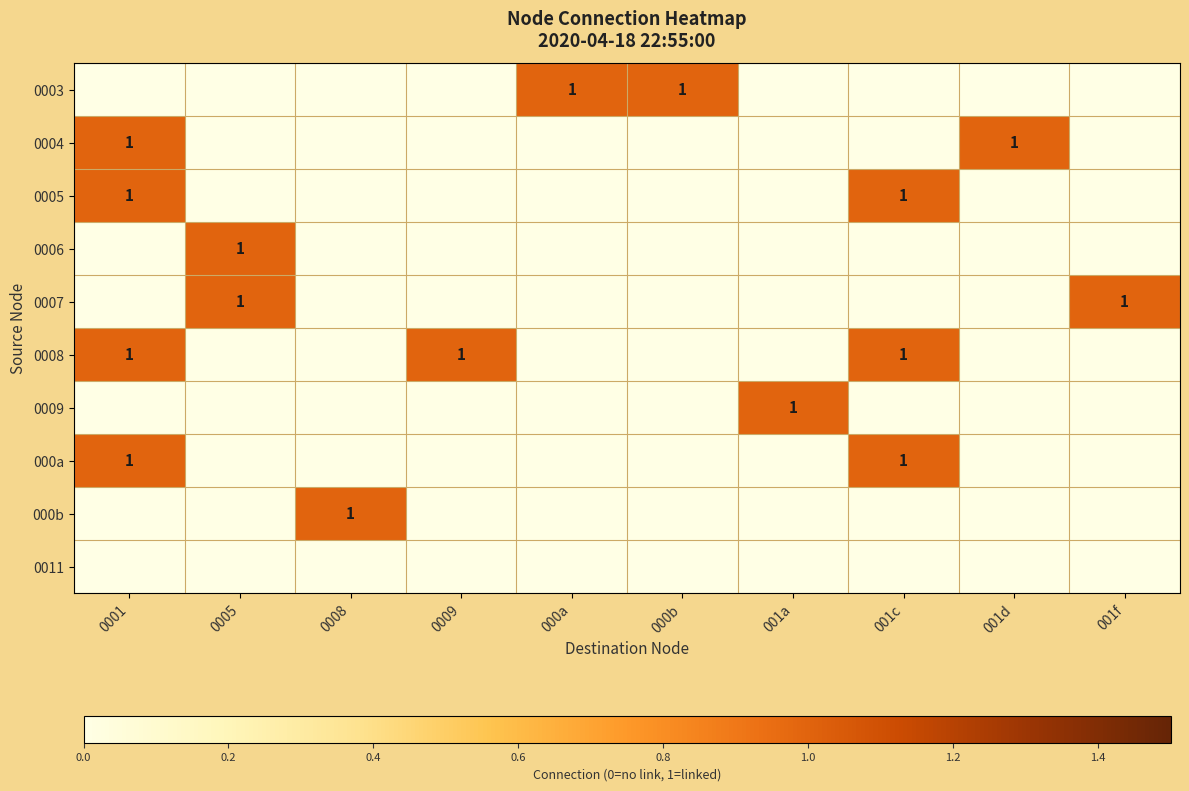

At how many categories does at least one series exceed 0?

10